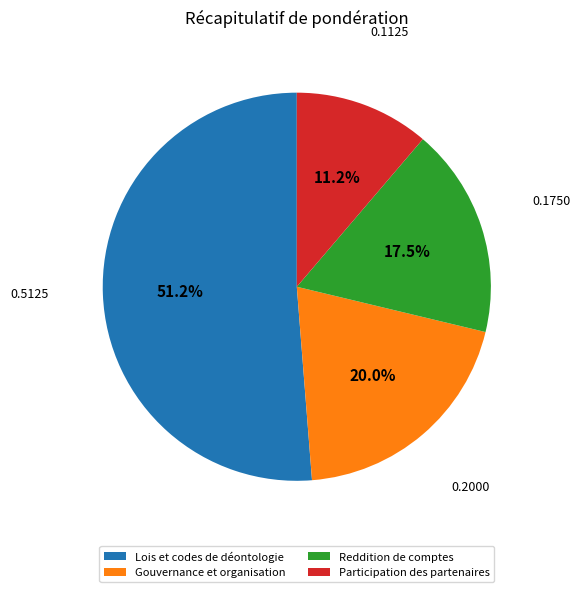

What is the ratio of the value at Reddition de comptes to the value at Lois et codes de déontologie?

0.3